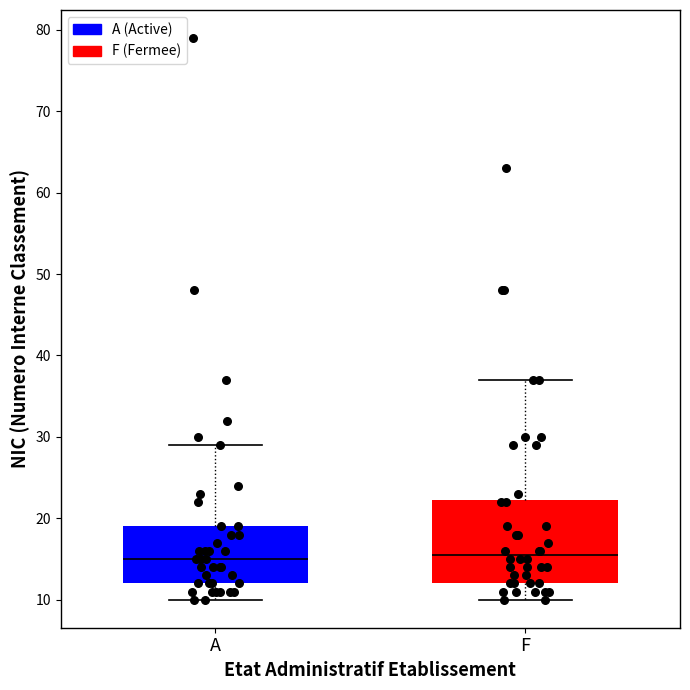

Which box is the tallest, from its lower edge to its upper edge?

F